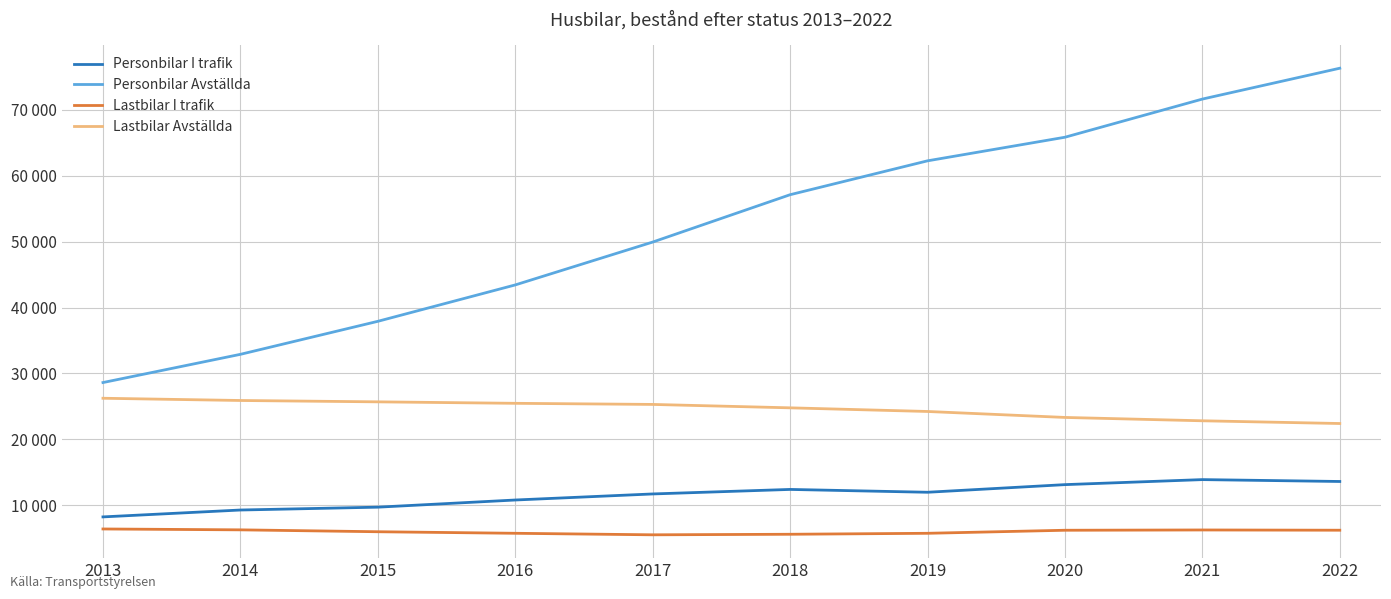

Between 2018 and 2015, which is larger?

2018